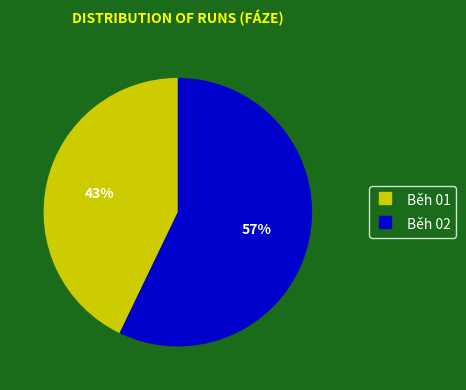

To the nearest percent, what is the average slice percentage?

50%